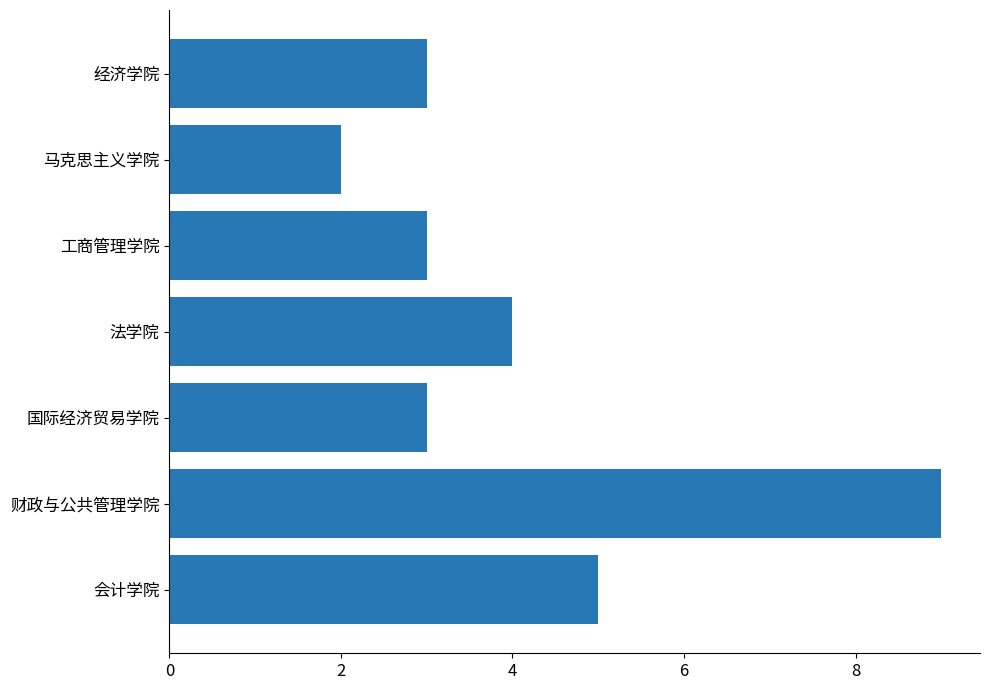

What is the average value?

4